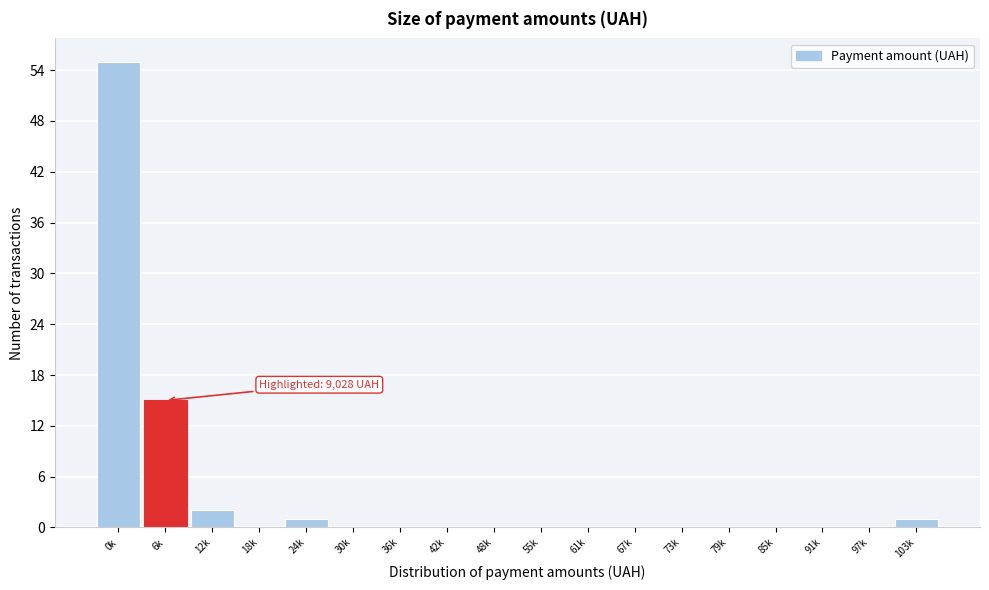

Reading right to left, extract all data points from this chart.

103k=1	97k=0	91k=0	85k=0	79k=0	73k=0	67k=0	61k=0	55k=0	48k=0	42k=0	36k=0	30k=0	24k=1	18k=0	12k=2	6k=15	0k=55